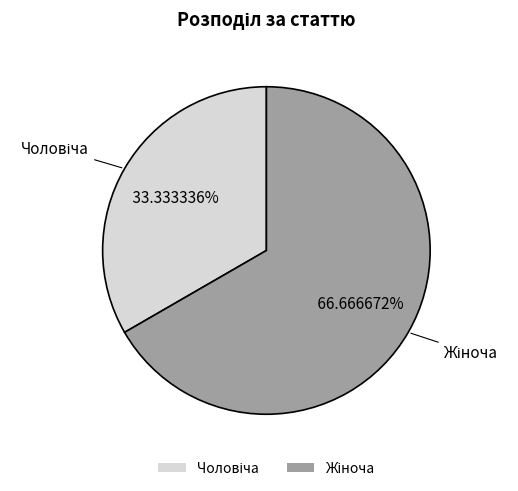

To the nearest percent, what is the difference between the largest and smallest slice percentages?

33%